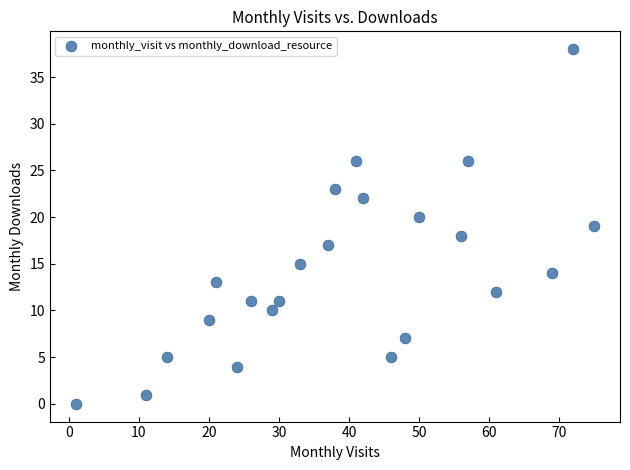

What is the range of Y values (max minus min)?

38